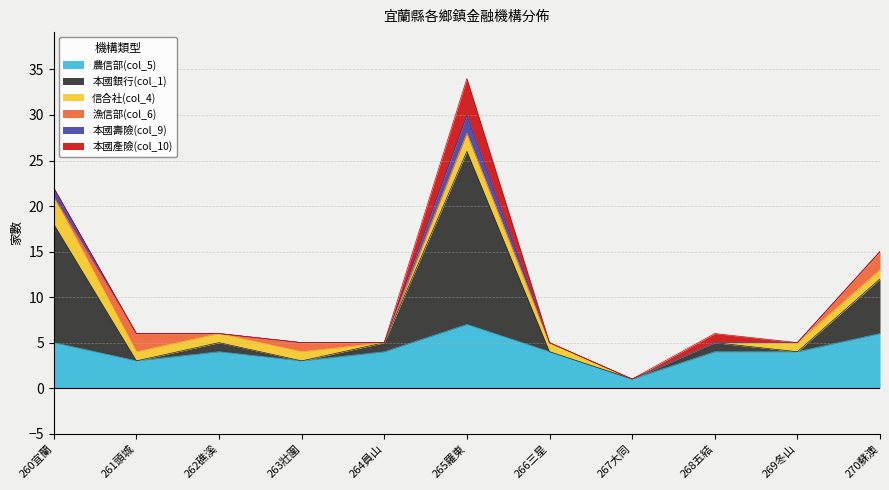

How many times do 農信部(col_5) and 本國銀行(col_1) cross each other?

3